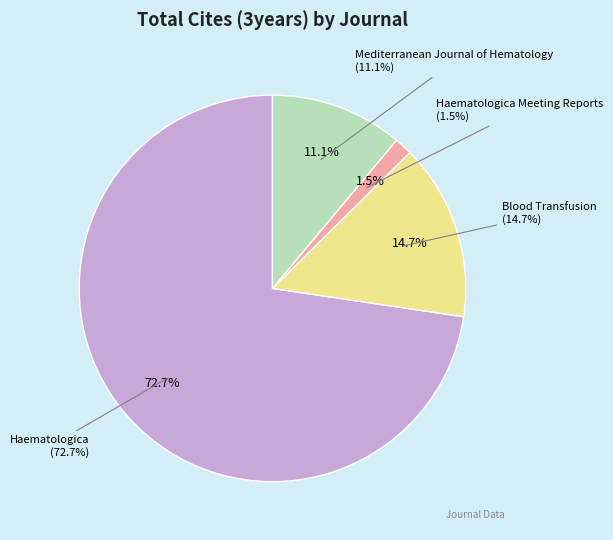

How many segments does this pie chart have?

4